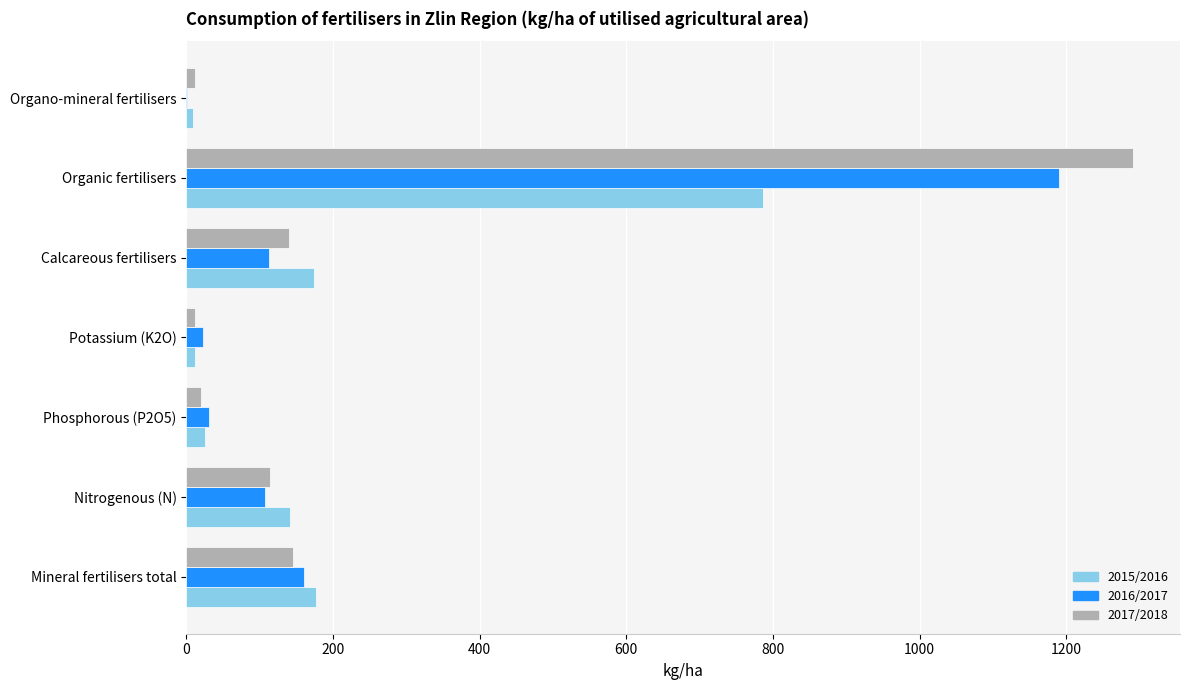

What is the total value across all series at Organic fertilisers?

3267.7